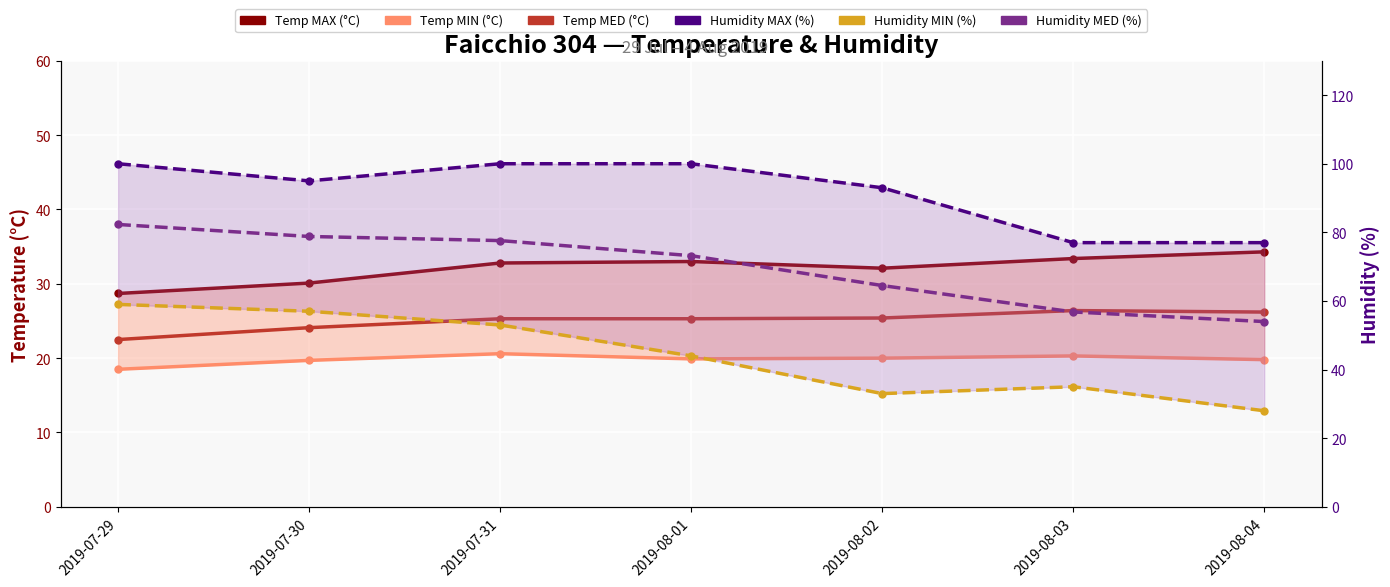

What is the highest value of the Humidity MAX (%) series?

100.0